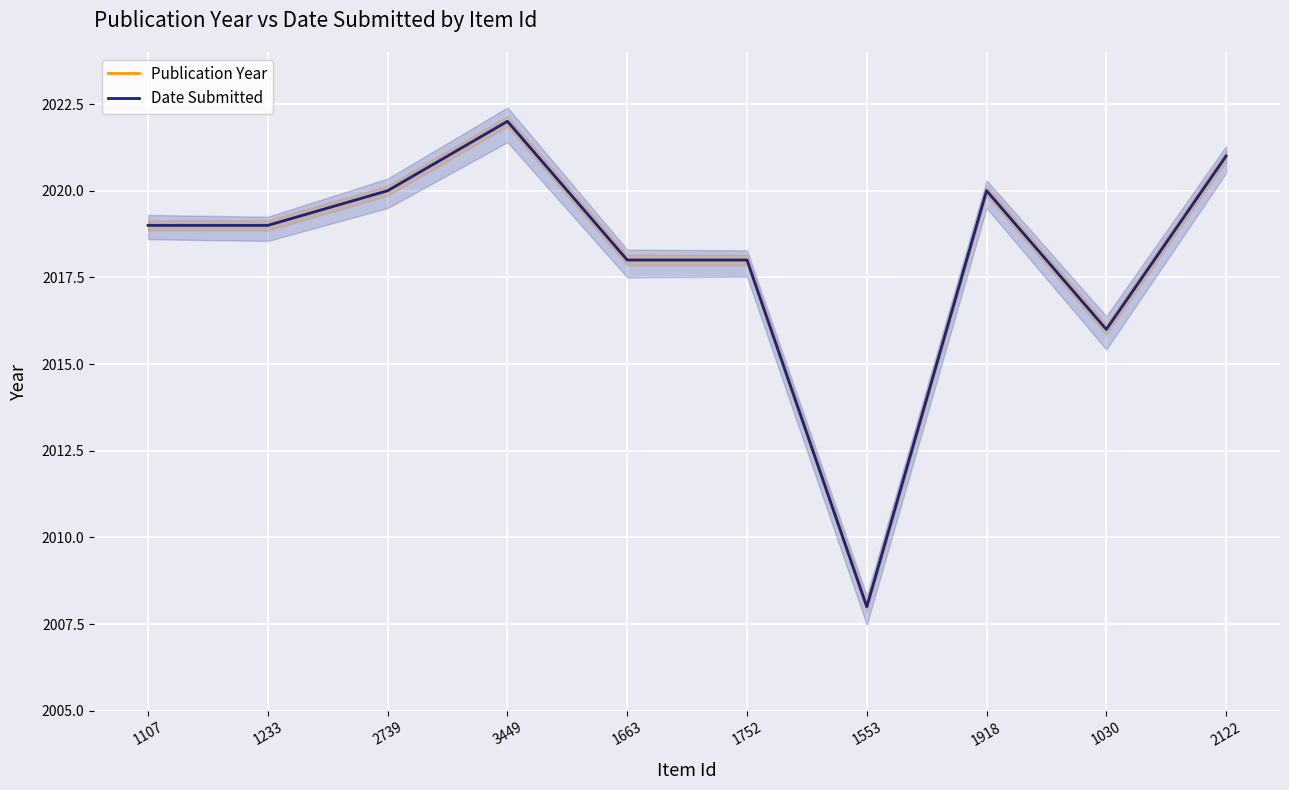

Is it true that Date Submitted equals 3018 at 1553?

False